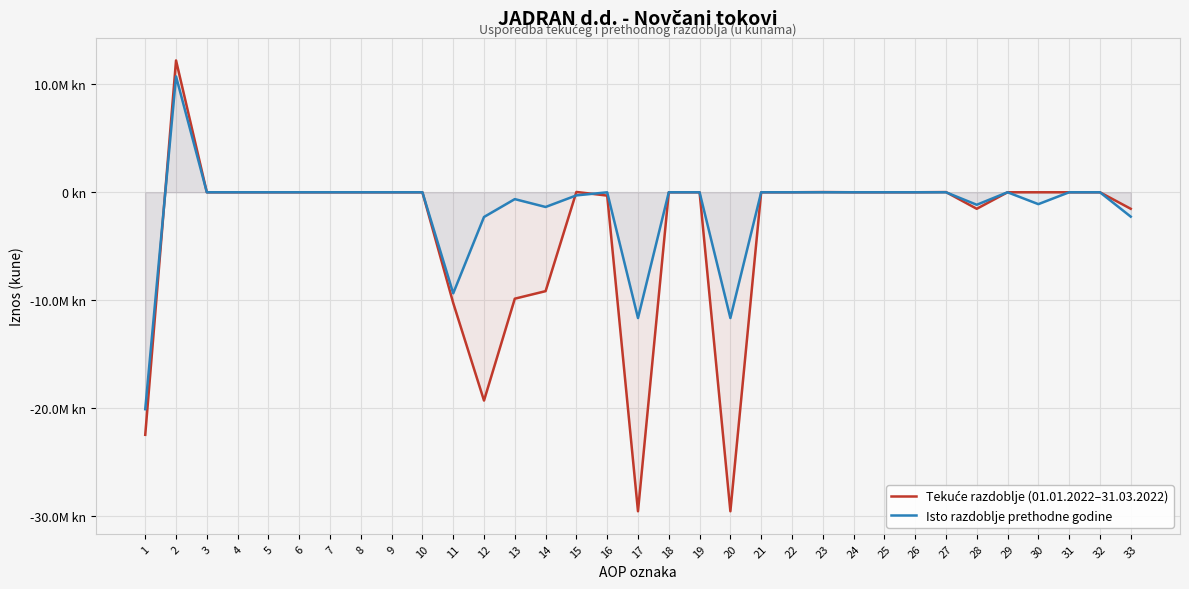

What is the difference between the second highest and minimum values in the Tekuće razdoblje (01.01.2022–31.03.2022) series?

29580679